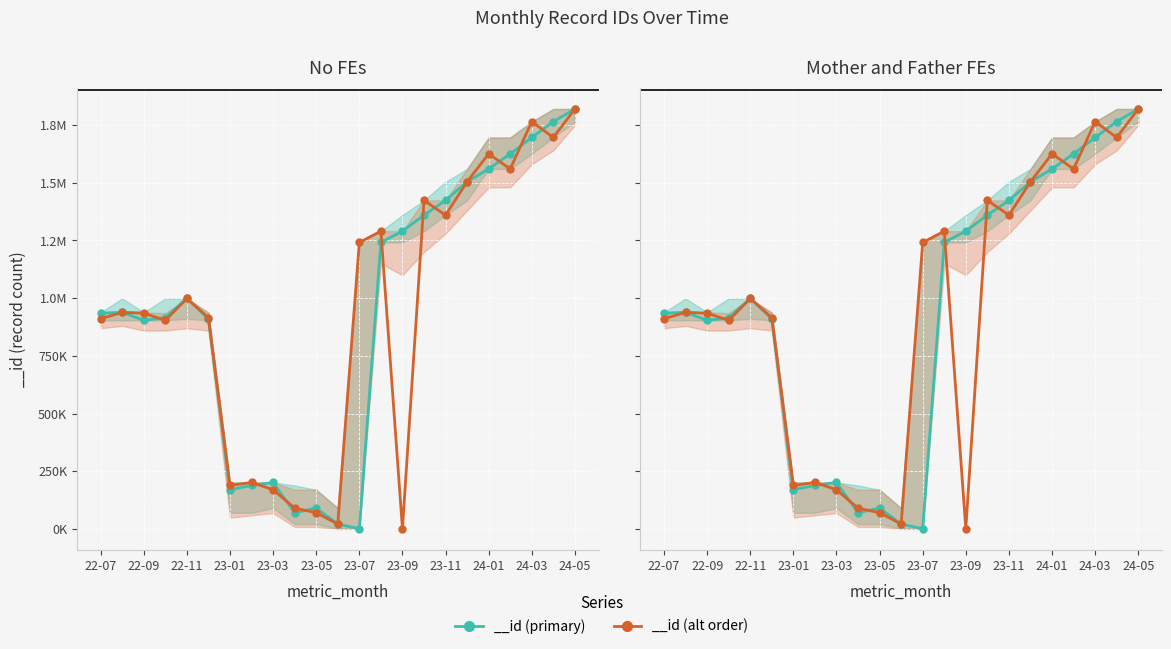

At which category does the data reach its first local valley?

22-09